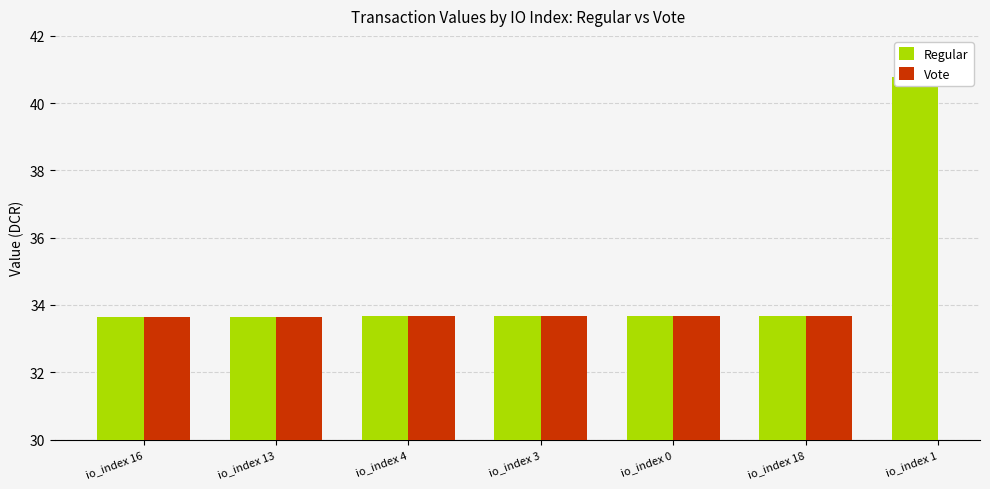

Read the Vote value at io_index 4.

33.7